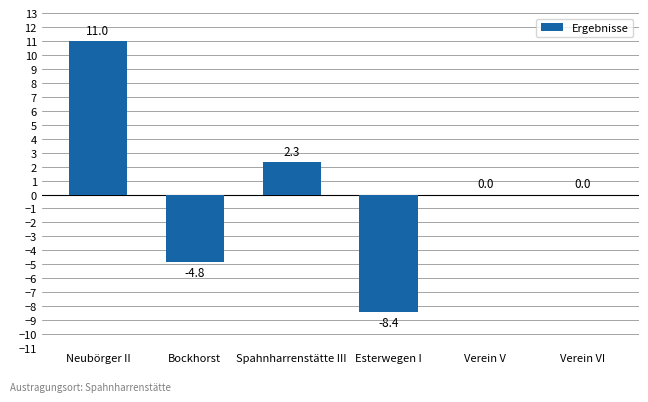

Where does the data first go above 0?

Neubörger II